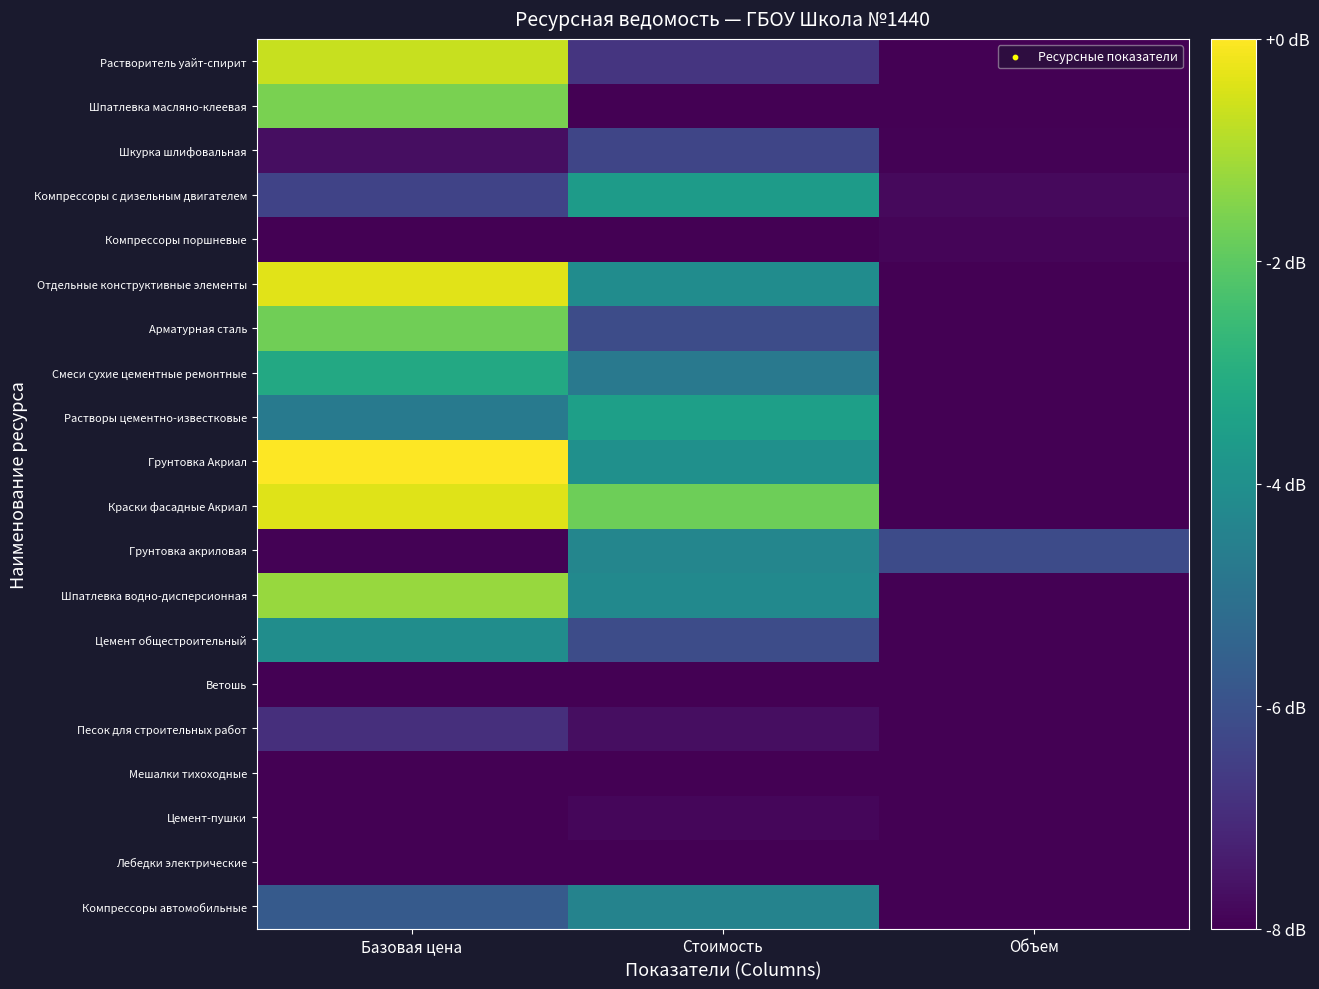

Reading left to right, what are all the values shown in this chart?

Компрессоры автомобильные: Базовая цена=-5.7	Стоимость=-4.4	Объем=-8.0
Лебедки электрические: Базовая цена=-8.0	Стоимость=-8.0	Объем=-8.0
Цемент-пушки: Базовая цена=-8.0	Стоимость=-7.8	Объем=-8.0
Мешалки тихоходные: Базовая цена=-8.0	Стоимость=-8.0	Объем=-8.0
Песок для строительных работ: Базовая цена=-6.9	Стоимость=-7.7	Объем=-8.0
Ветошь: Базовая цена=-8.0	Стоимость=-8.0	Объем=-8.0
Цемент общестроительный: Базовая цена=-4.1	Стоимость=-6.2	Объем=-8.0
Шпатлевка водно-дисперсионная: Базовая цена=-1.2	Стоимость=-4.2	Объем=-8.0
Грунтовка акриловая: Базовая цена=-8.0	Стоимость=-4.3	Объем=-6.2
Краски фасадные Акриал: Базовая цена=-0.4	Стоимость=-1.8	Объем=-8.0
Грунтовка Акриал: Базовая цена=-0.0	Стоимость=-4.0	Объем=-8.0
Растворы цементно-известковые: Базовая цена=-4.7	Стоимость=-3.5	Объем=-8.0
Смеси сухие цементные ремонтные: Базовая цена=-3.2	Стоимость=-4.8	Объем=-8.0
Арматурная сталь: Базовая цена=-1.7	Стоимость=-6.1	Объем=-8.0
Отдельные конструктивные элементы: Базовая цена=-0.3	Стоимость=-4.1	Объем=-8.0
Компрессоры поршневые: Базовая цена=-8.0	Стоимость=-8.0	Объем=-7.9
Компрессоры с дизельным двигателем: Базовая цена=-6.4	Стоимость=-3.6	Объем=-7.8
Шкурка шлифовальная: Базовая цена=-7.7	Стоимость=-6.3	Объем=-7.9
Шпатлевка масляно-клеевая: Базовая цена=-1.6	Стоимость=-8.0	Объем=-8.0
Растворитель уайт-спирит: Базовая цена=-0.7	Стоимость=-6.8	Объем=-8.0